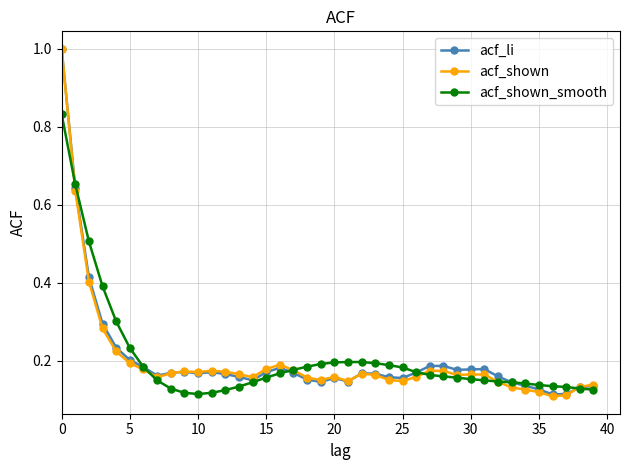

Which series ends up on top after the final intersection of acf_shown_smooth and acf_li?

acf_li